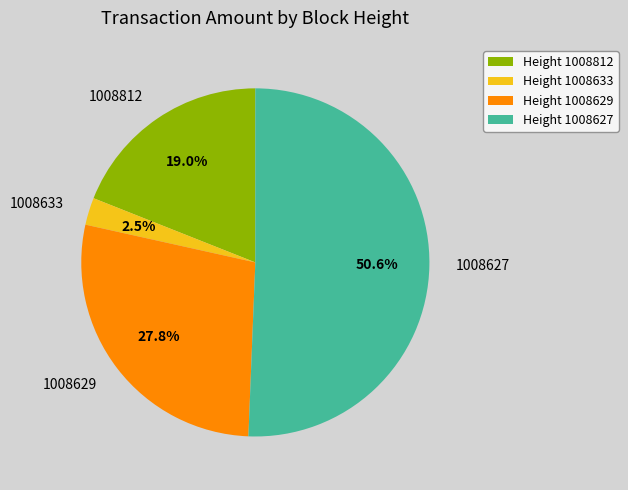

Combined, do 1008812 and 1008633 account for over 50%?

No